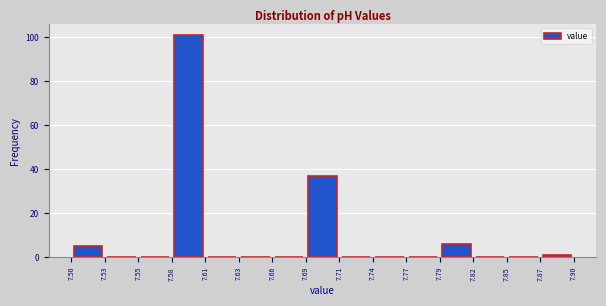

How tall is the bar that spans 7.50 to 7.53 on the x-axis? The values are not printed on the chart, so give them approximately, as read against the axis.

6